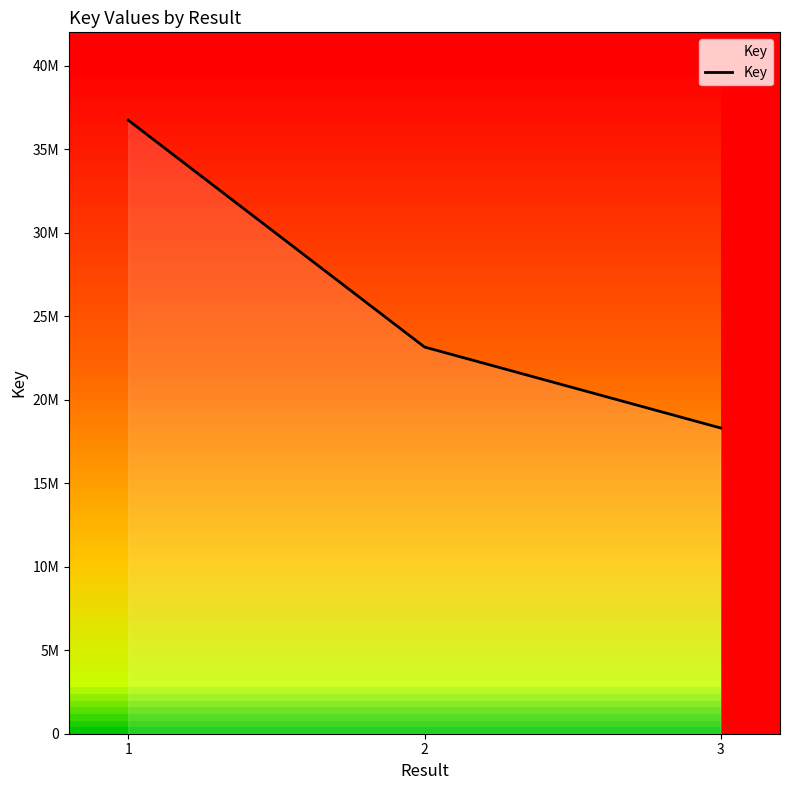

Does the chart display data point markers on the line(s)?

No